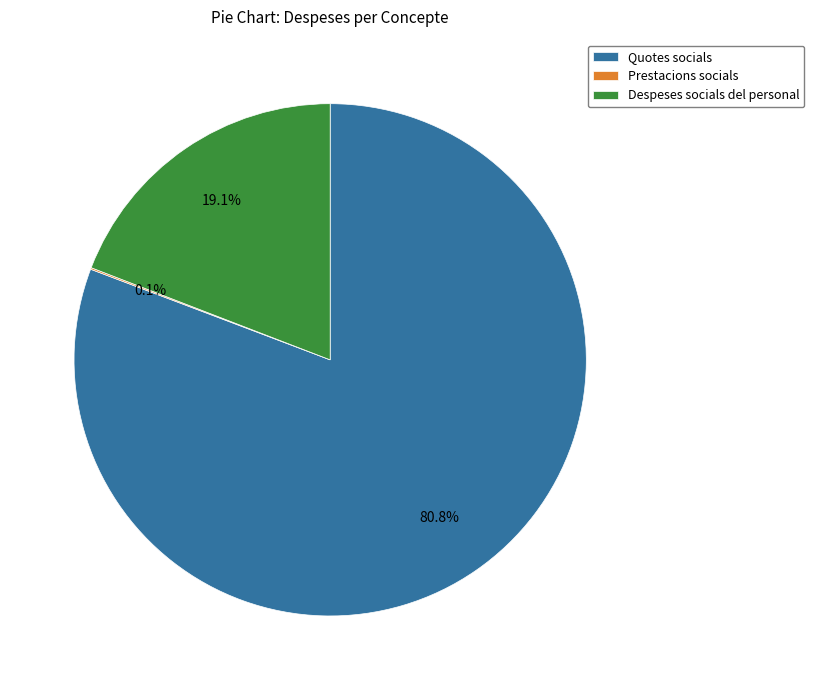

Does Despeses socials del personal represent more than half of the total?

No